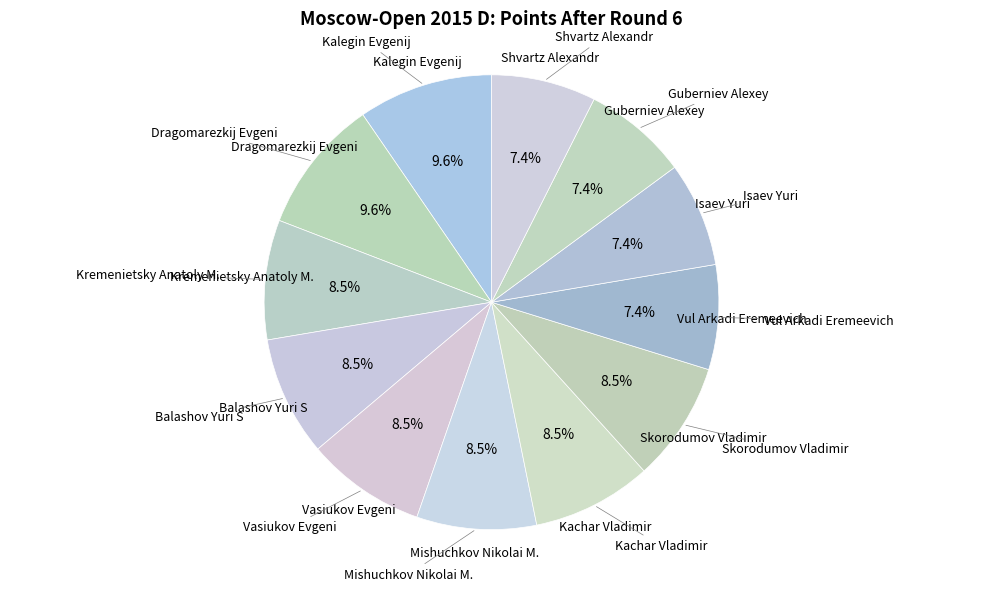

What is the ratio of the value at Vasiukov Evgeni to the value at Mishuchkov Nikolai M.?

1.0